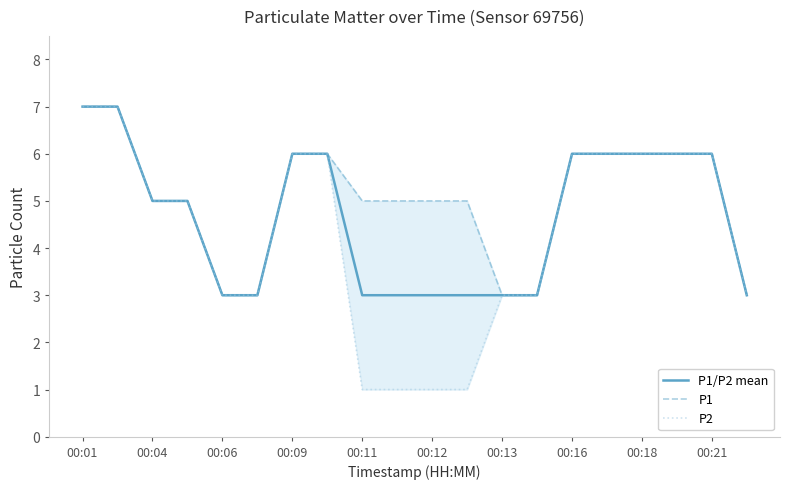

Reading left to right, extract all data points from this chart.

P1/P2 mean: 7	7	5	5	3	3	6	6	3	3	3	3	3	3	6	6	6	6	6	3
P1: 7	7	5	5	3	3	6	6	5	5	5	5	3	3	6	6	6	6	6	3
P2: 7	7	5	5	3	3	6	6	1	1	1	1	3	3	6	6	6	6	6	3